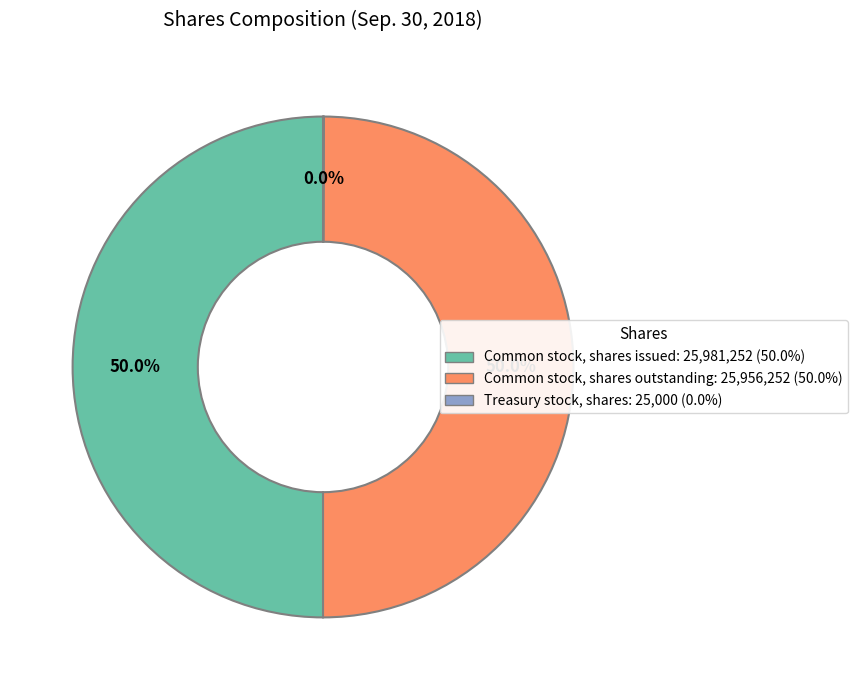

To the nearest percent, what is the difference between the largest and smallest slice percentages?

50%